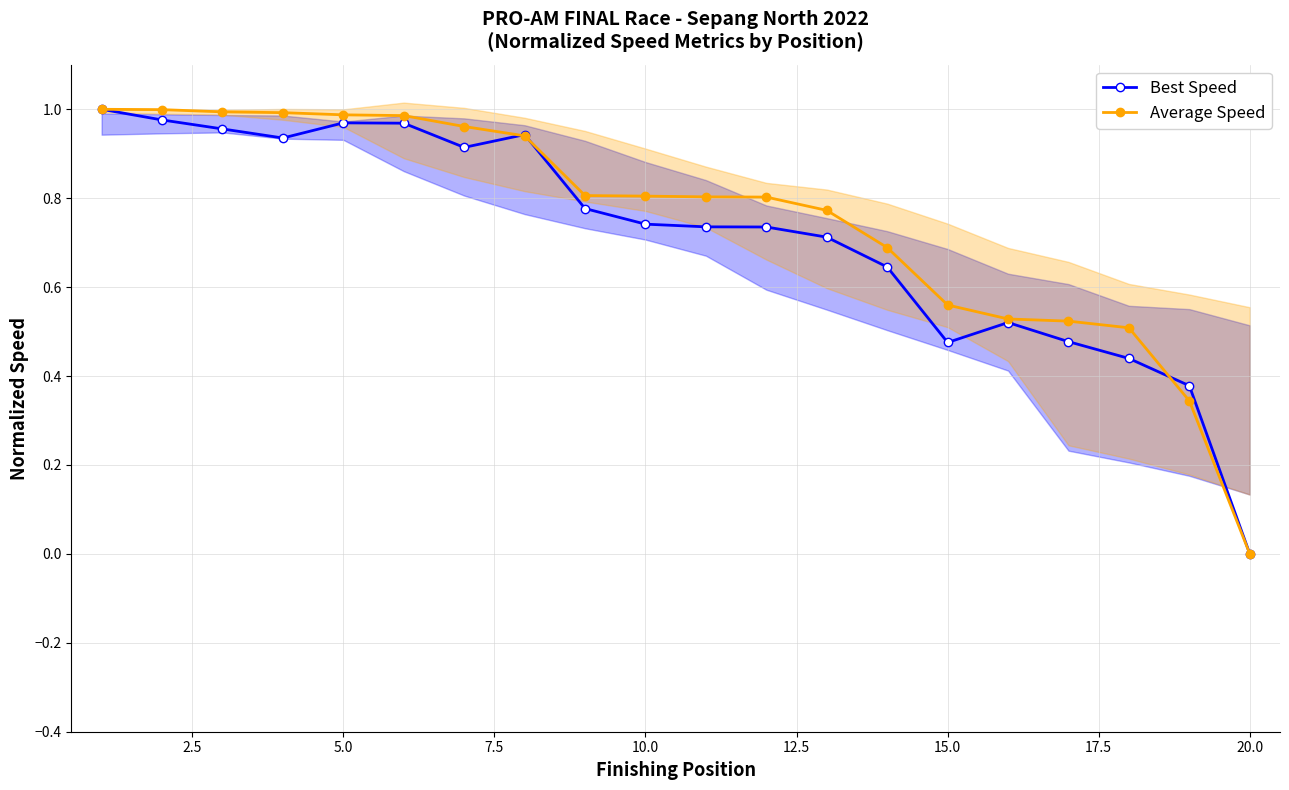

Reading right to left, what are all the values shown in this chart?

Best Speed: 0.0	0.4	0.4	0.5	0.5	0.5	0.6	0.7	0.7	0.7	0.7	0.8	0.9	0.9	1.0	1.0	0.9	1.0	1.0	1.0
Average Speed: 0.0	0.3	0.5	0.5	0.5	0.6	0.7	0.8	0.8	0.8	0.8	0.8	0.9	1.0	1.0	1.0	1.0	1.0	1.0	1.0